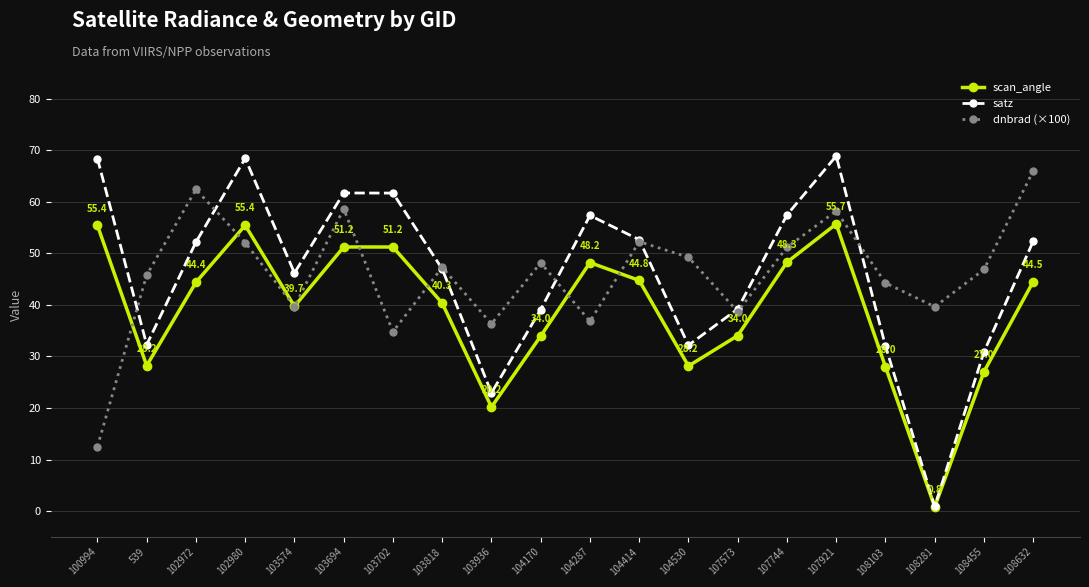

What is the highest value of the dnbrad (×100) series?

66.0